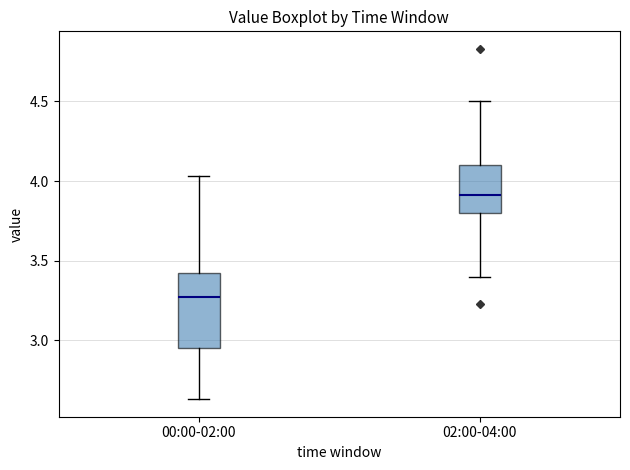

Where is the upper edge of the box for 00:00-02:00 on the y-axis? The values are not printed on the chart, so give them approximately, as read against the axis.

3.45